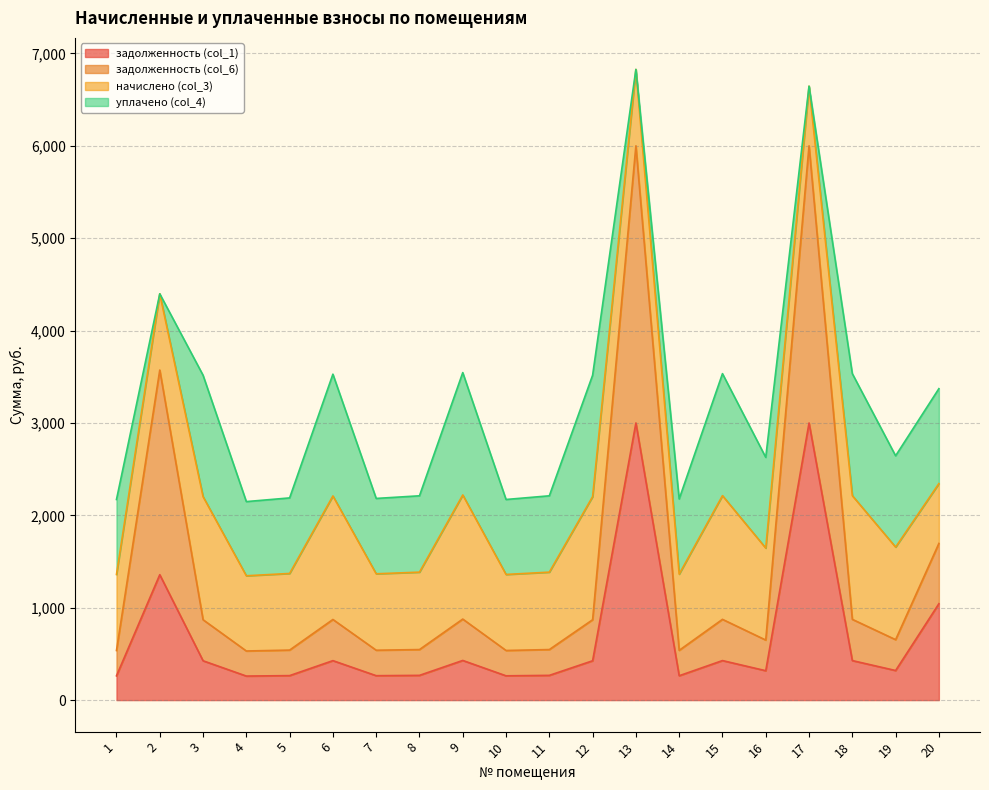

Does the chart have visible grid lines?

Yes